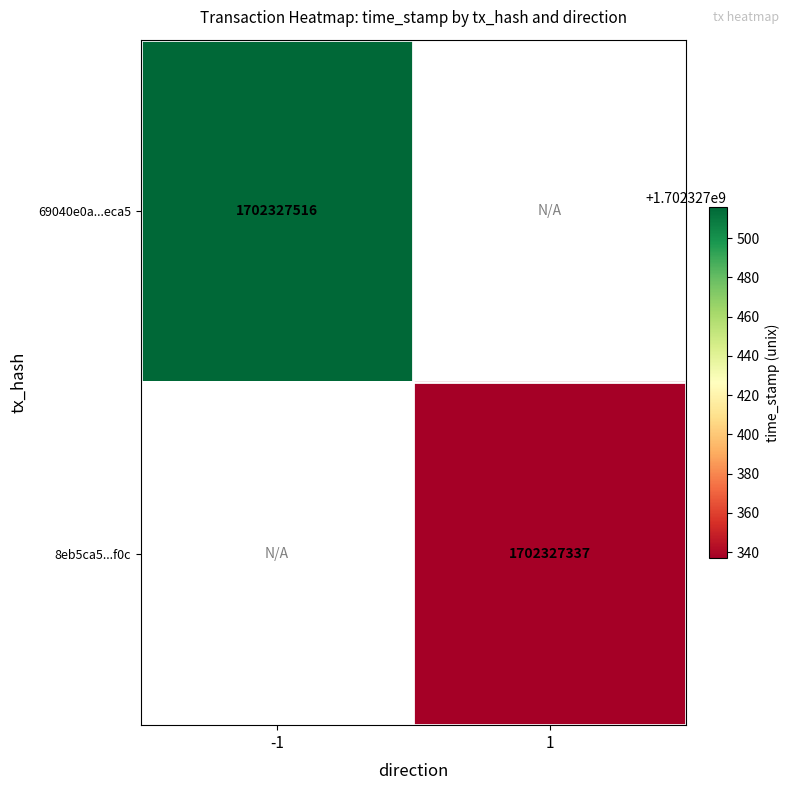

What is the difference between the 8eb5ca595c6193c26d91d0504e5f4b68efc9f0c values at direction and time_stamp?

1702327336